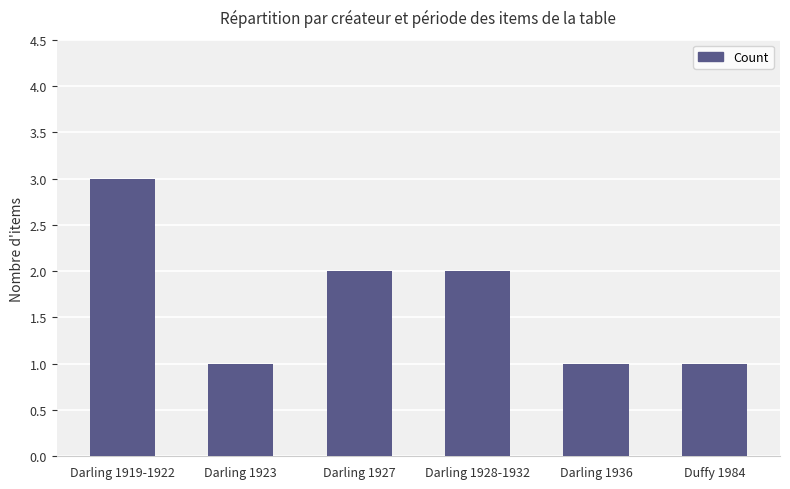

How many categories are shown in the chart?

6